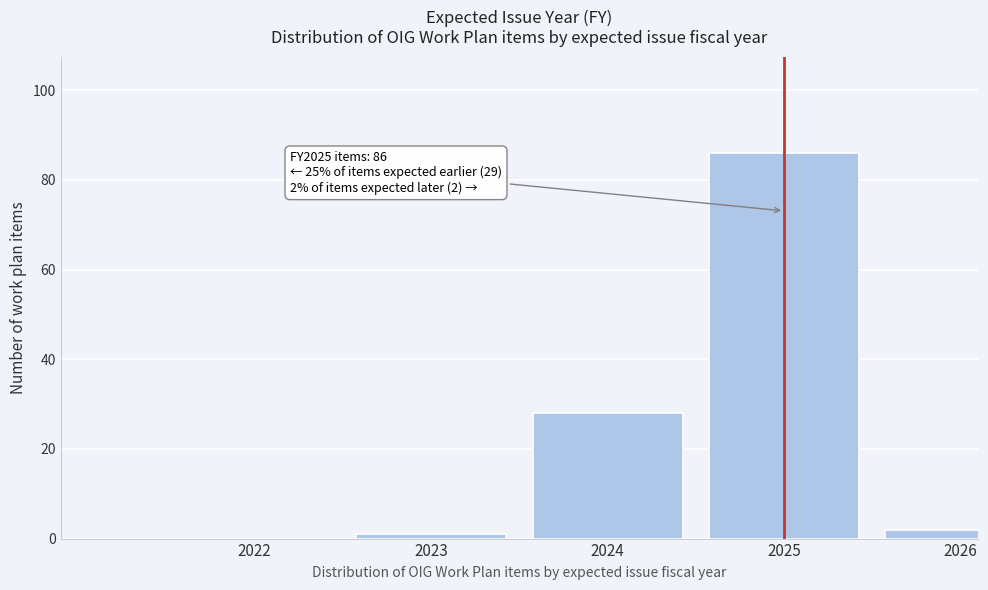

Reading right to left, extract all data points from this chart.

2026=2	2025=86	2024=28	2023=1	2022=0